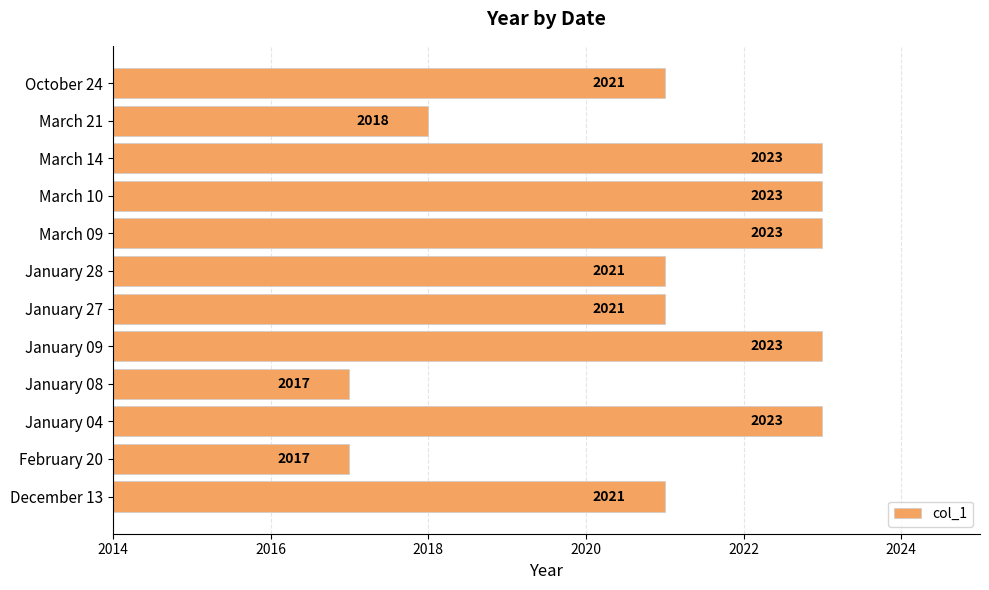

What is the difference between the maximum and minimum values?

6